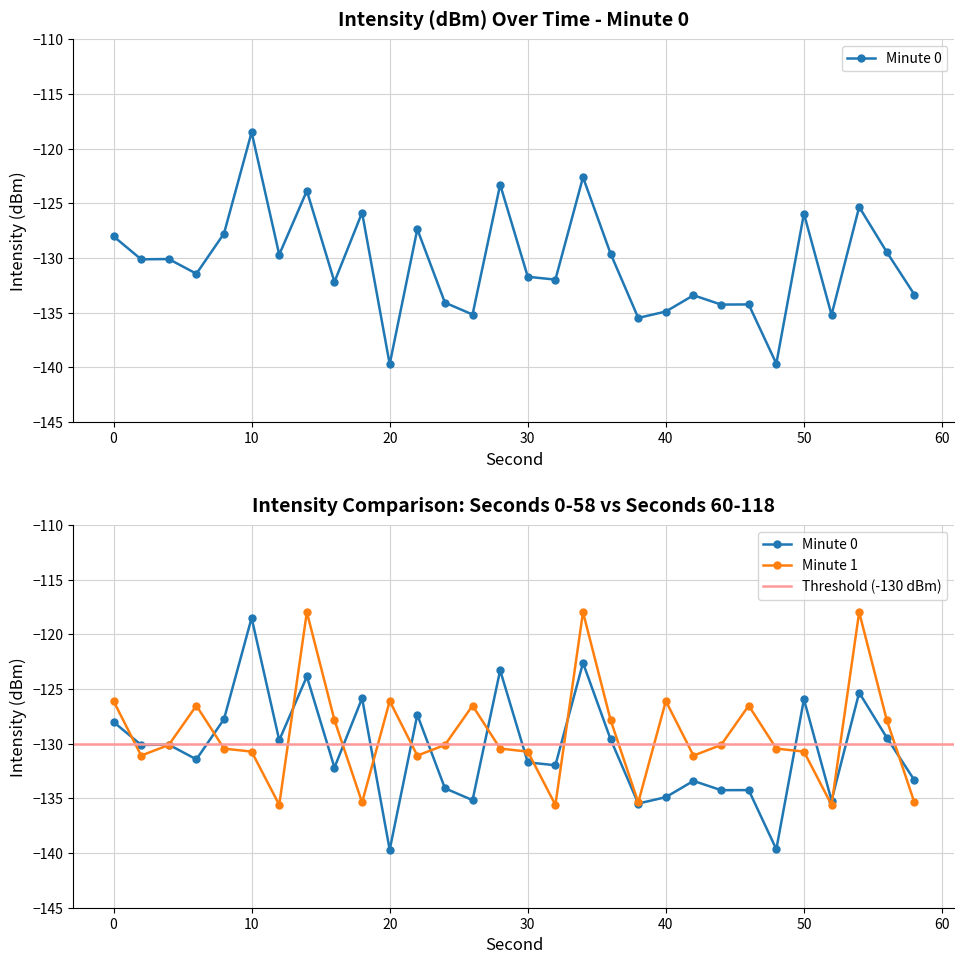

What is the change in value from 28 to 52?

-11.9